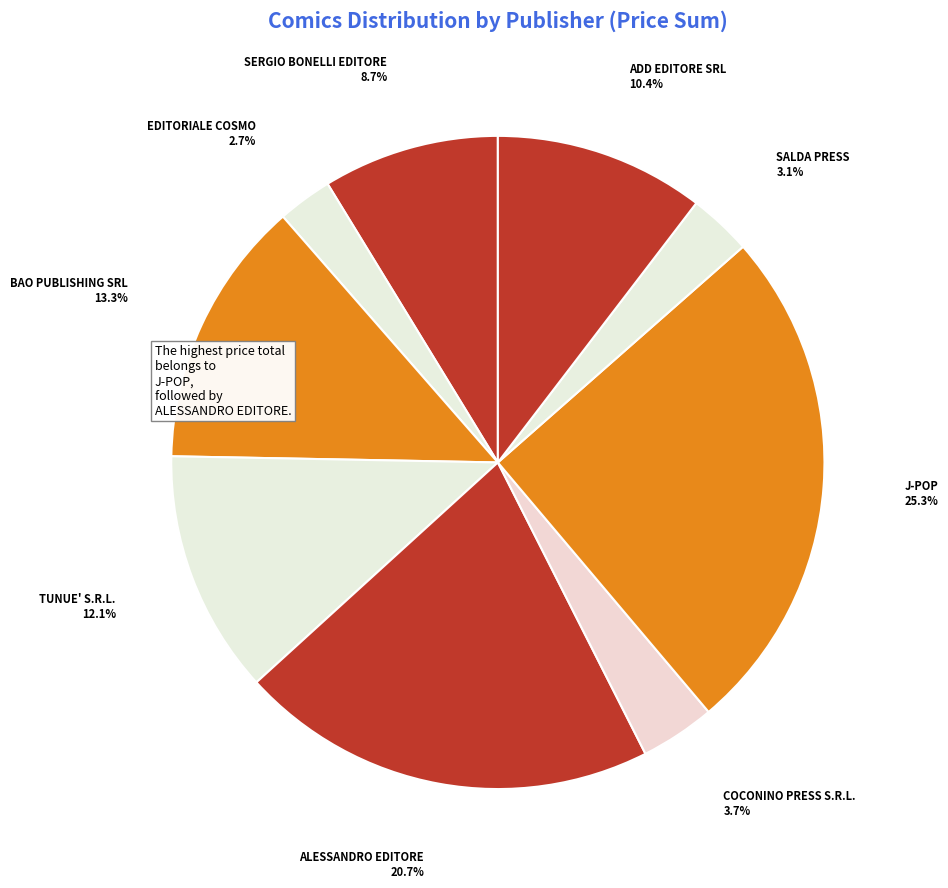

Which slice is the largest?

J-POP